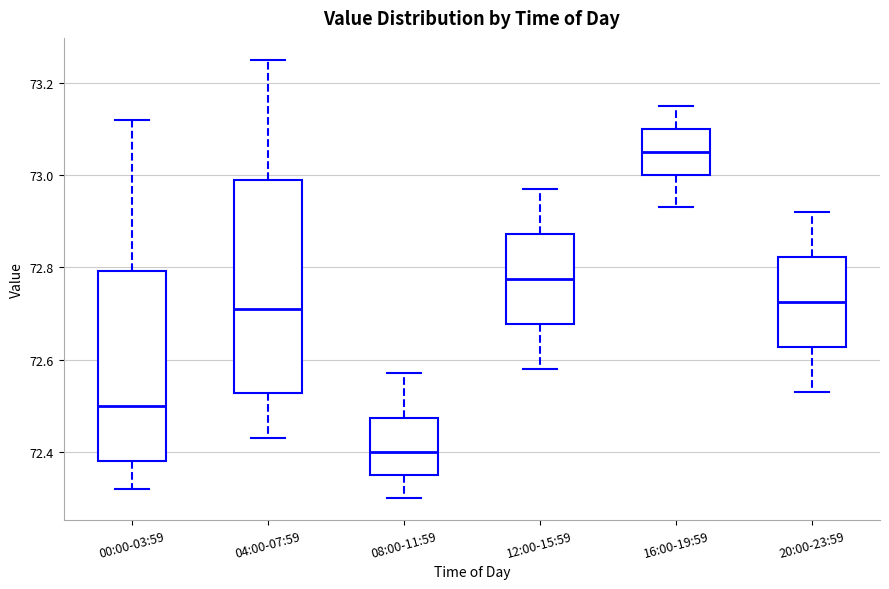

Reading left to right, transcribe this box plot: for each box, give where its median line is, the range the box spans, and where its two whiskers end, as read against the y-axis. The values are not printed on the chart, so give them approximately, as read against the axis.

00:00-03:59: median 72.50, box 72.38 to 72.80, whiskers 72.32 to 73.12
04:00-07:59: median 72.72, box 72.52 to 73.00, whiskers 72.44 to 73.26
08:00-11:59: median 72.40, box 72.36 to 72.48, whiskers 72.30 to 72.58
12:00-15:59: median 72.78, box 72.68 to 72.88, whiskers 72.58 to 72.98
16:00-19:59: median 73.06, box 73.00 to 73.10, whiskers 72.94 to 73.16
20:00-23:59: median 72.72, box 72.62 to 72.82, whiskers 72.54 to 72.92